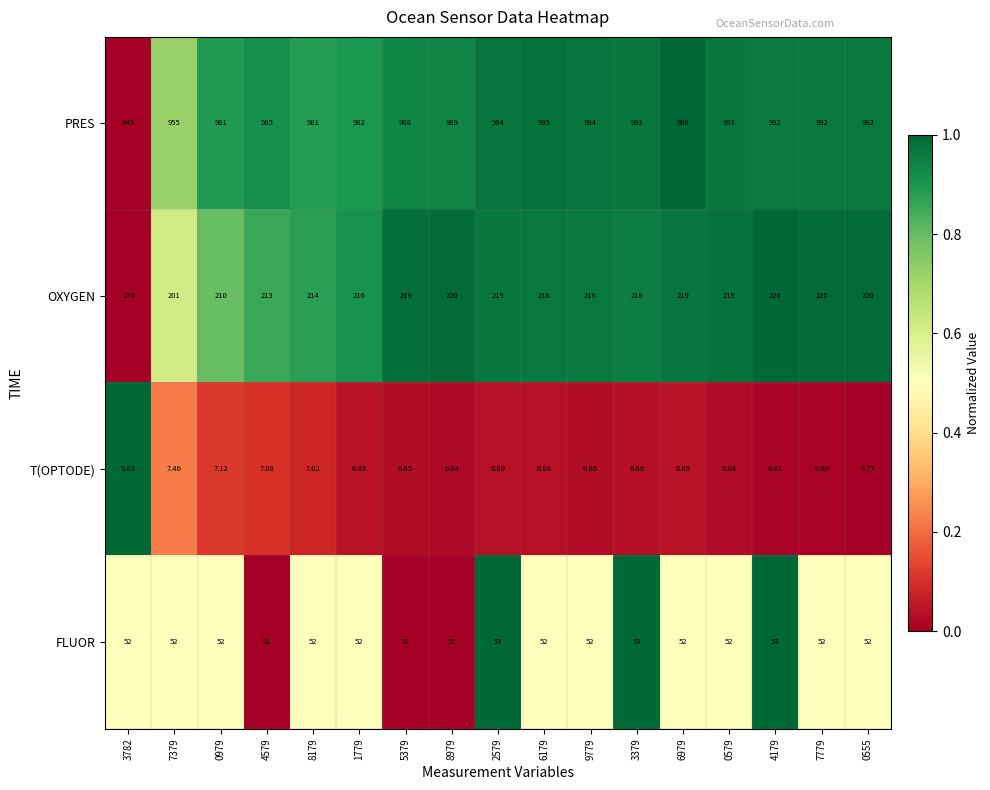

Rank the series by their maximum value, from lowest to highest.

T(OPTODE), FLUOR, OXYGEN, PRES